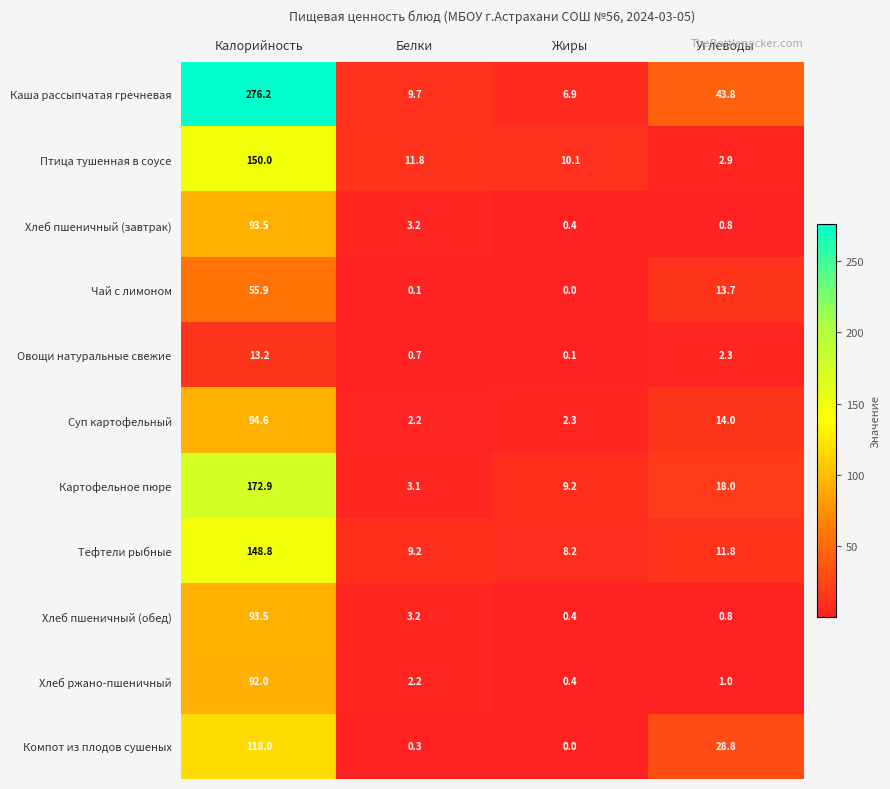

Which series has the largest total across all categories?

Каша рассыпчатая гречневая